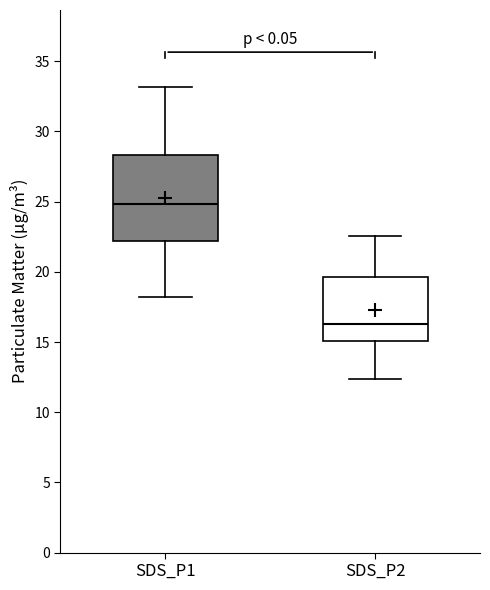

Reading left to right, transcribe this box plot: for each box, give where its median line is, the range the box spans, and where its two whiskers end, as read against the y-axis. The values are not printed on the chart, so give them approximately, as read against the axis.

SDS_P1: median 25.0, box 22.0 to 28.5, whiskers 18.0 to 33.0
SDS_P2: median 16.5, box 15.0 to 19.5, whiskers 12.5 to 22.5